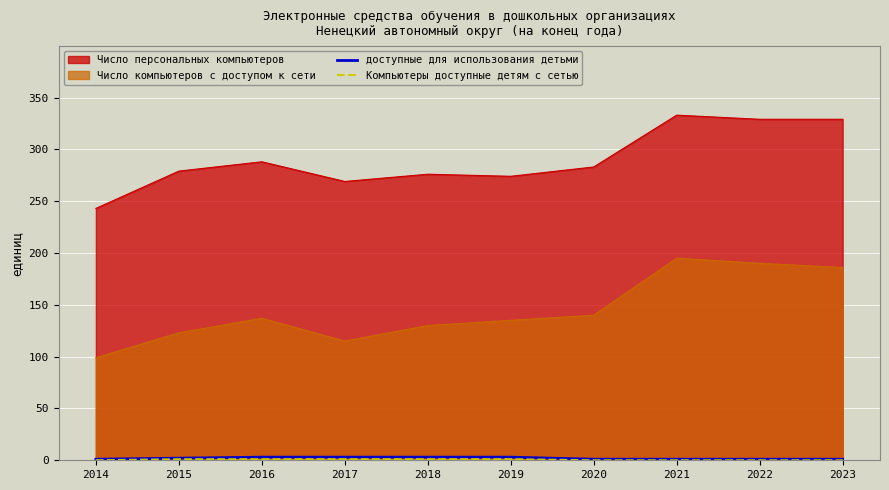

What is the value of the доступные для использования детьми point at the 2nd from the left?

2